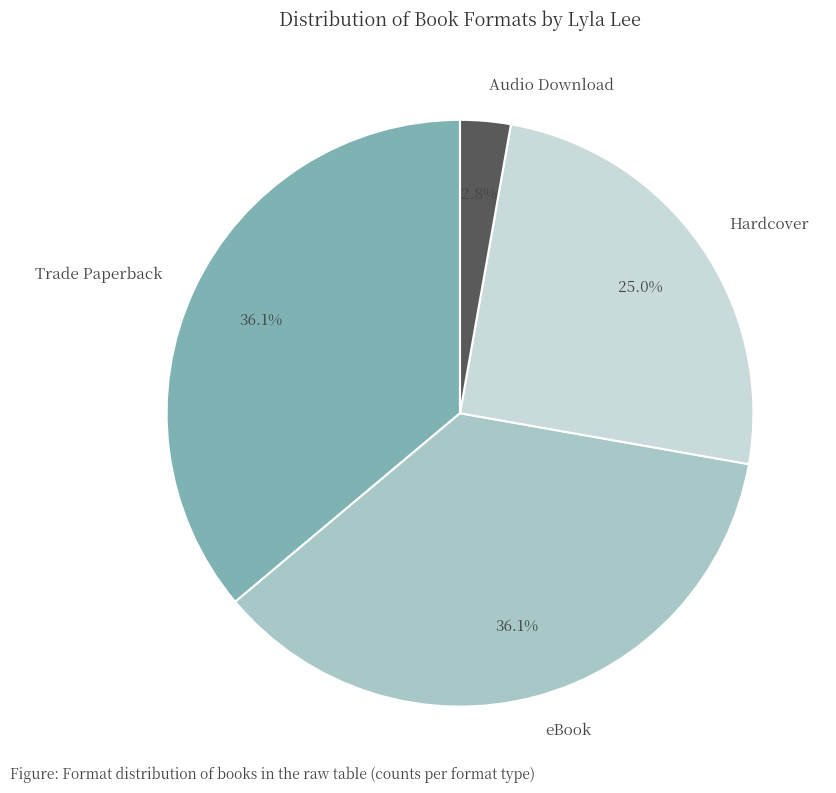

Which slice is the smallest?

Audio Download